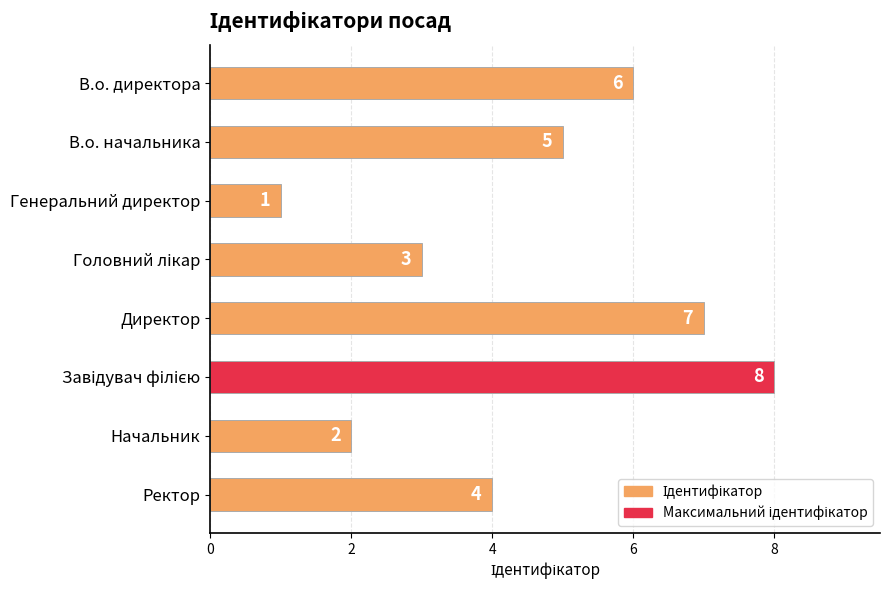

What is the difference between the maximum and minimum values?

7